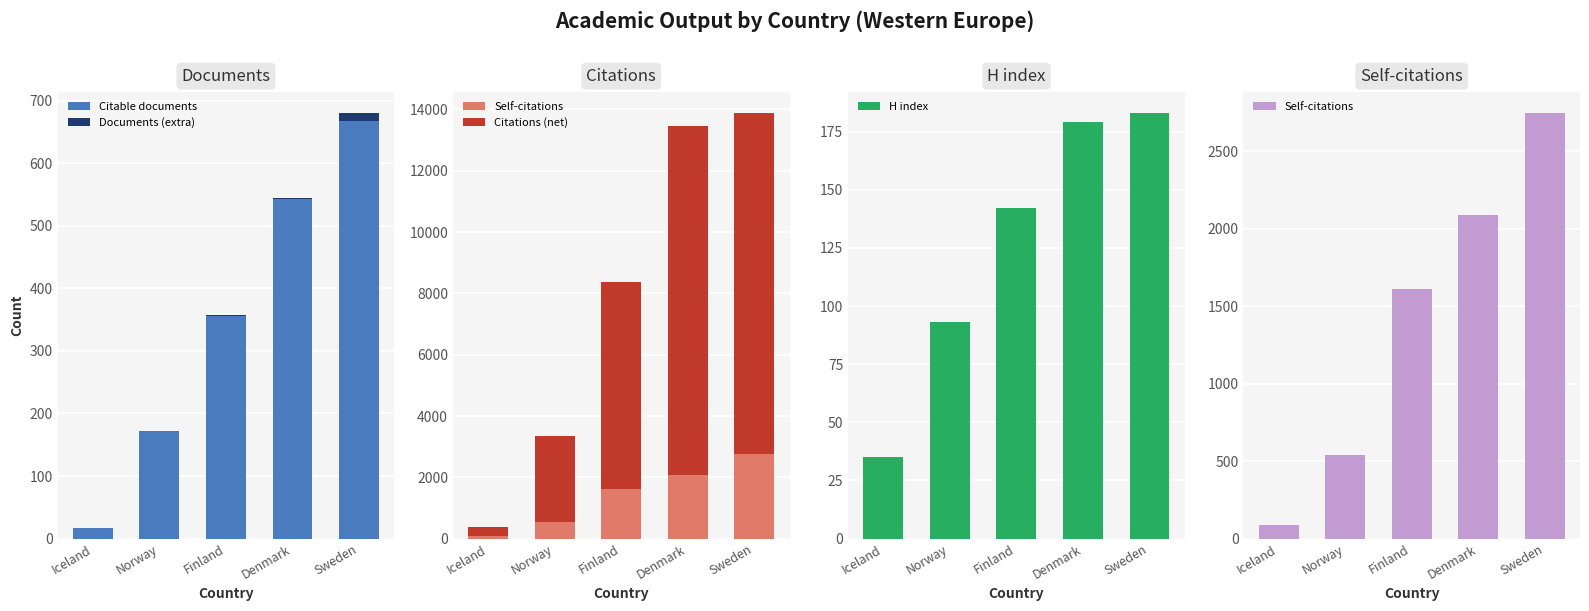

What is the value of the Self-citations bar at the 5th from the left?

2747